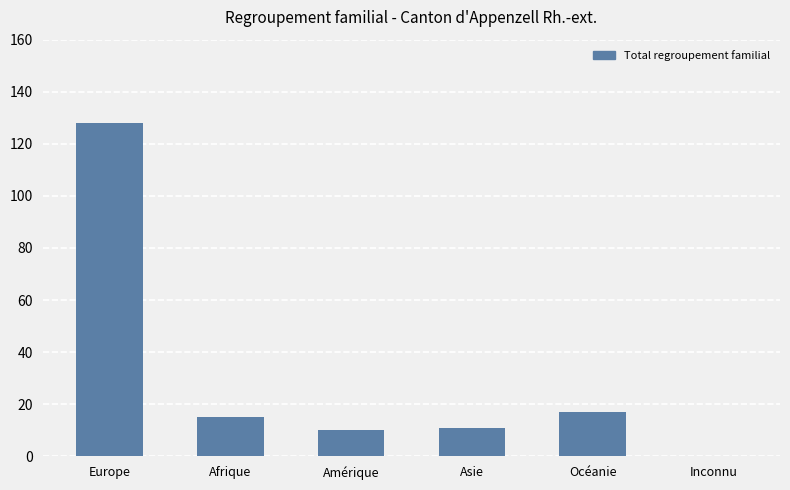

What is the maximum value shown in the chart?

128